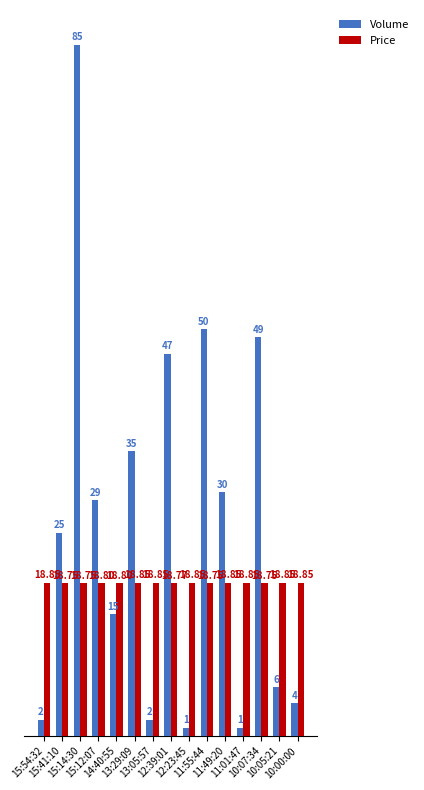

What is the label of the 7th bar from the right?

12:23:45